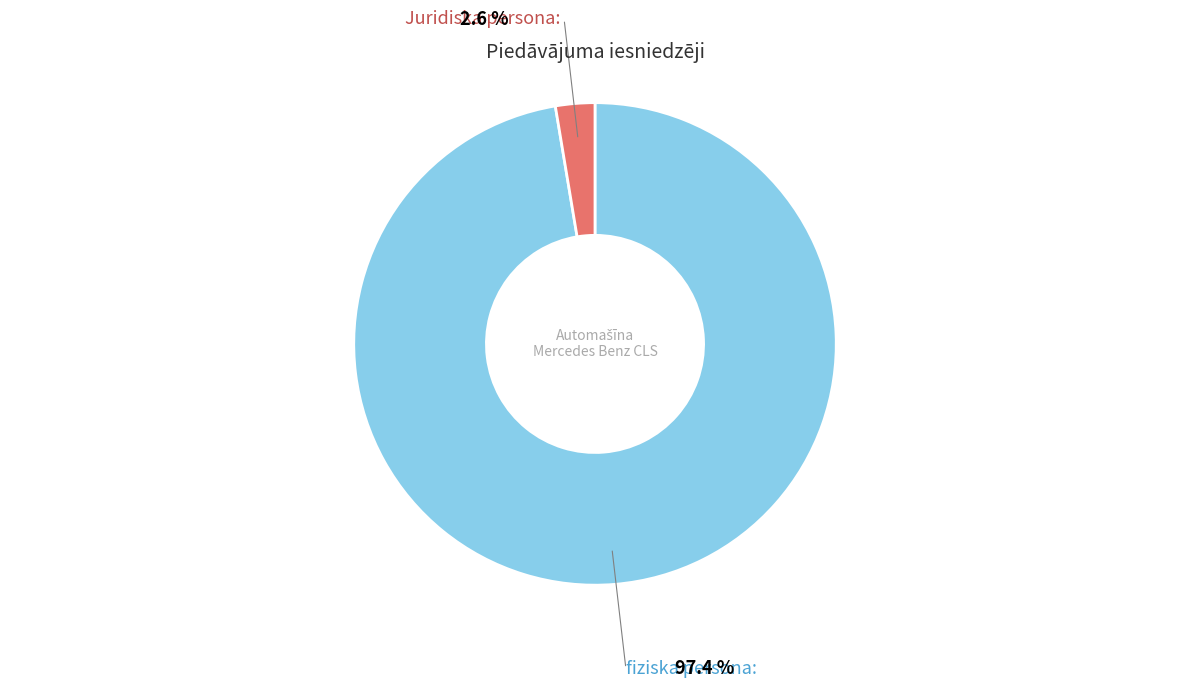

Does any single category account for the majority?

Yes